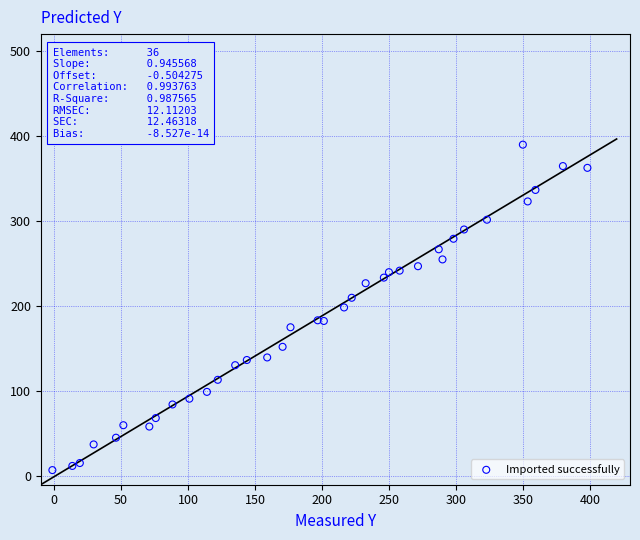

What is the range of Y values (max minus min)?

382.8